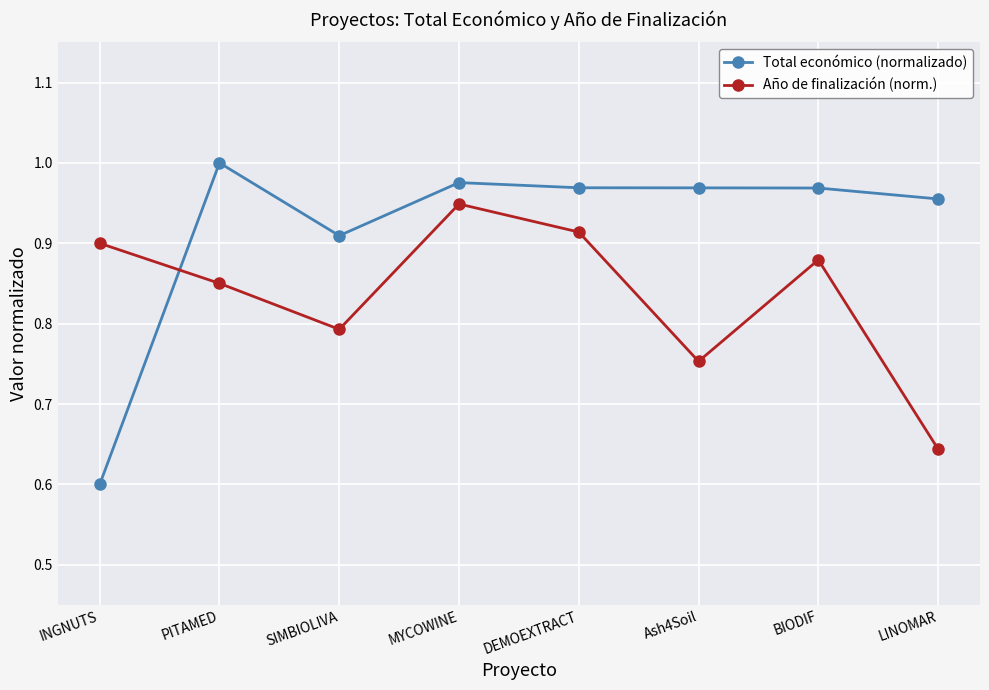

At INGNUTS, list the series in order from smallest to largest.

Total económico (normalizado), Año de finalización (norm.)